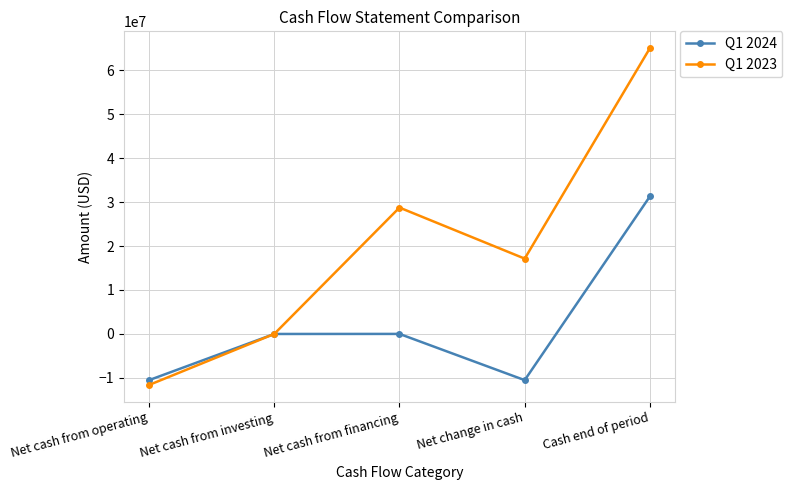

Which series ends up on top after the final intersection of Q1 2024 and Q1 2023?

Q1 2023